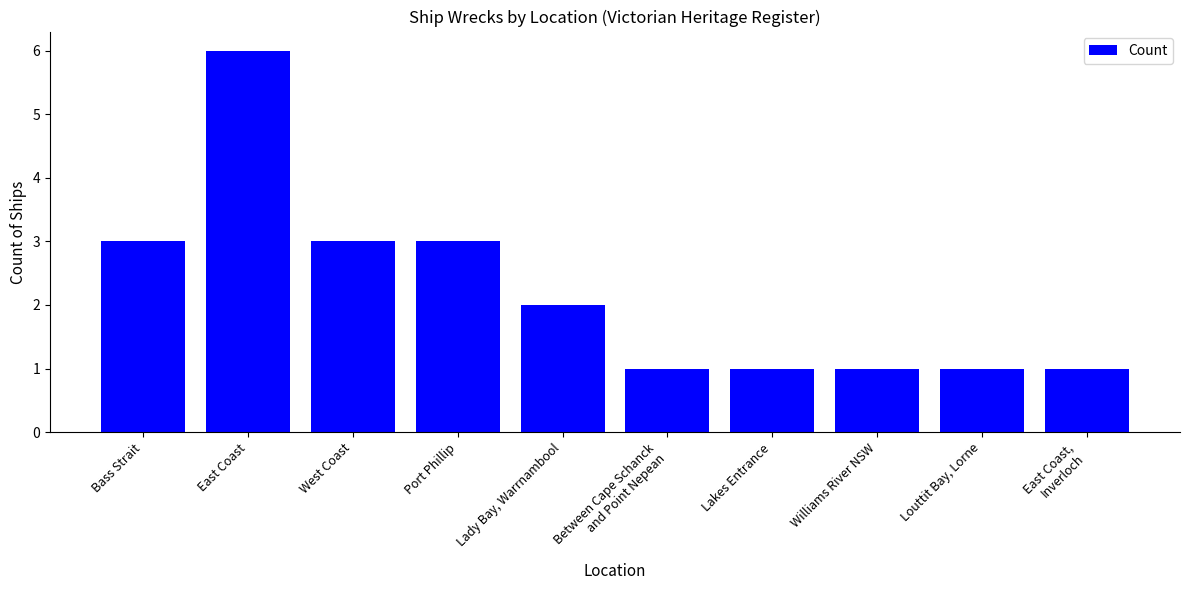

What position from the left is Bass Strait?

1